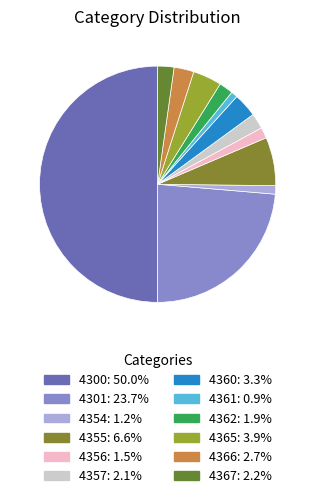

Count the number of slices in the pie.

12